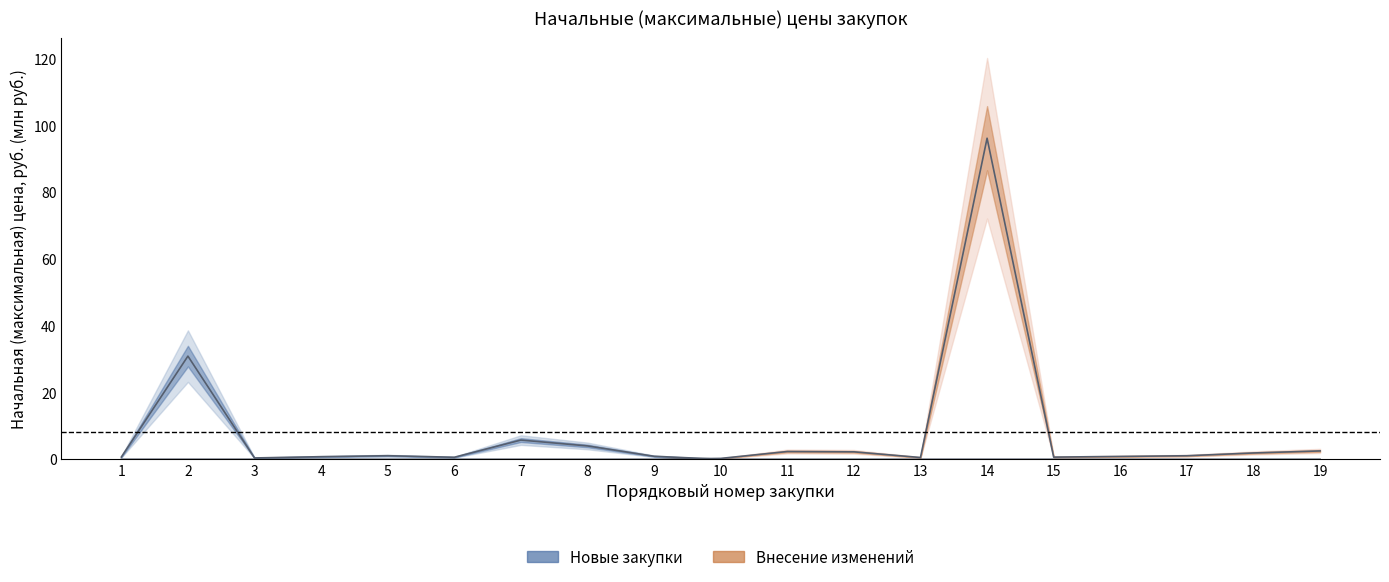

Rank the series by their average value, from highest to lowest.

Внесение изменений (линия), Новые закупки (линия)